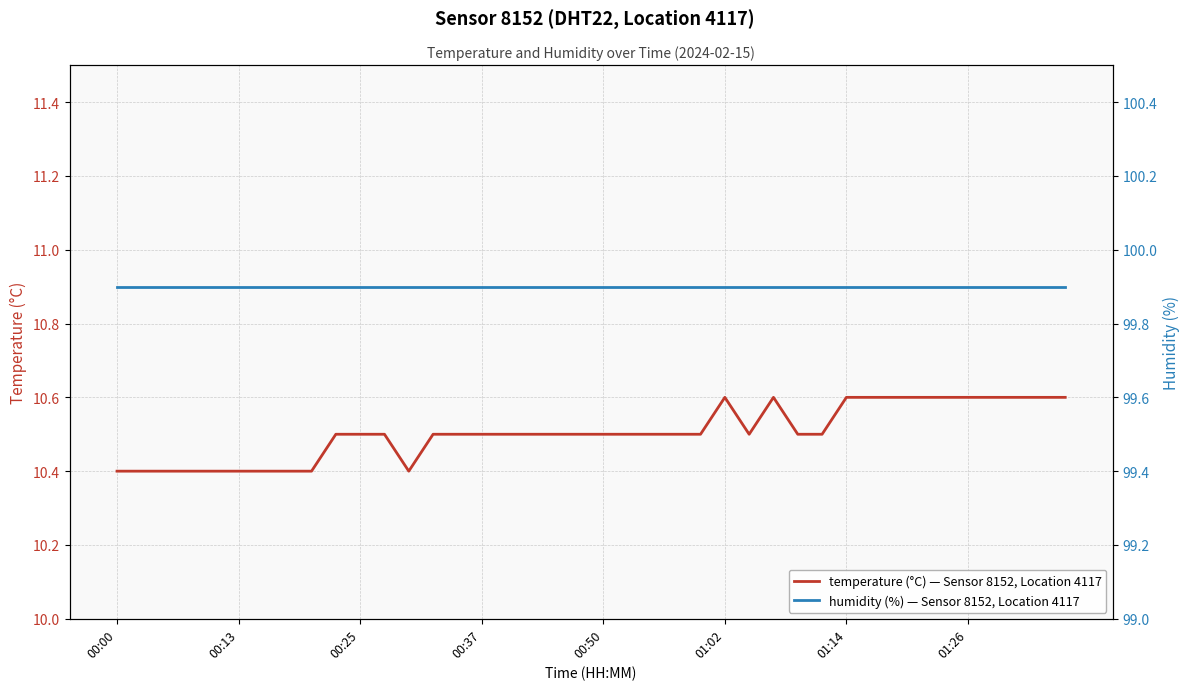

Which series has the largest total across all categories?

humidity